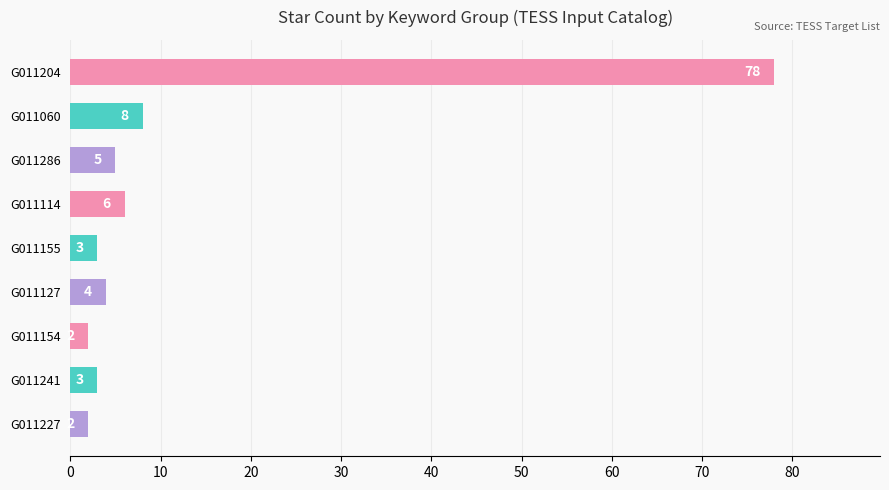

Read the value at G011241, to the nearest 5.

5